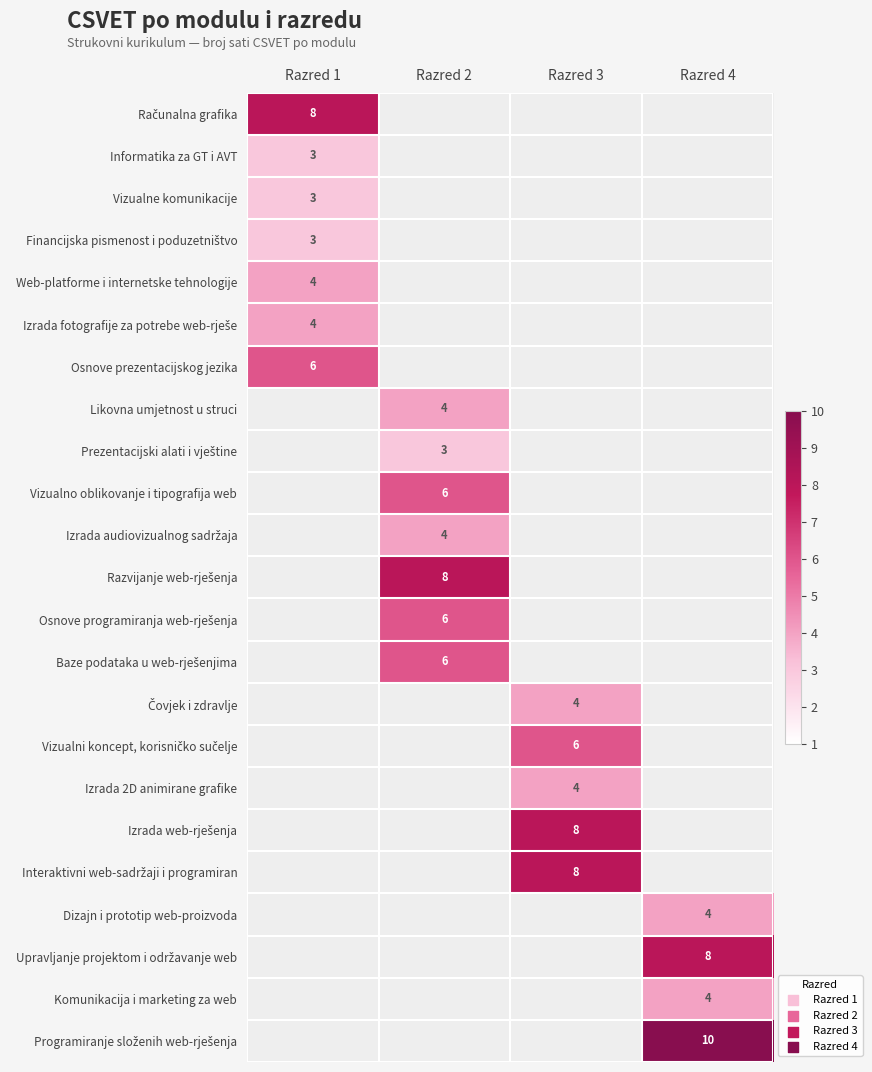

The value of Izrada 2D animirane grafike at Razred 3 is 1. True or false?

False